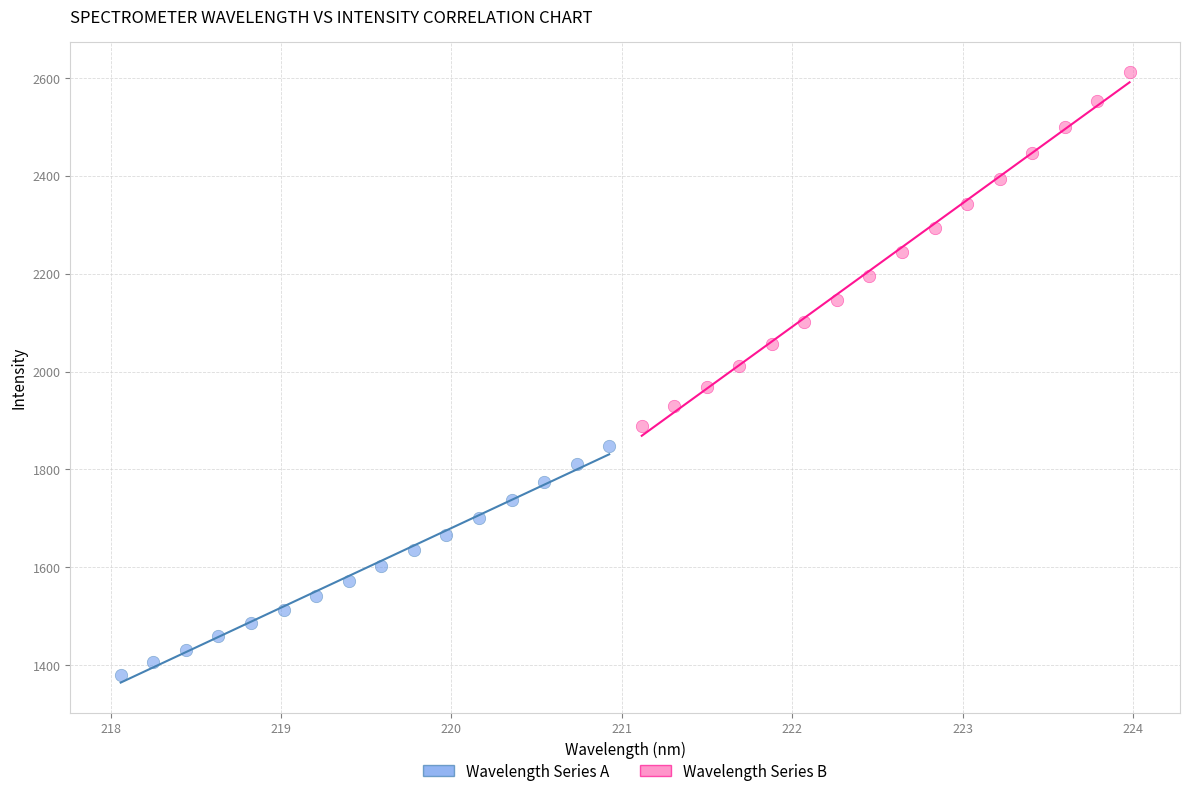

What are all the series names shown in the legend?

Wavelength Series A, Wavelength Series B